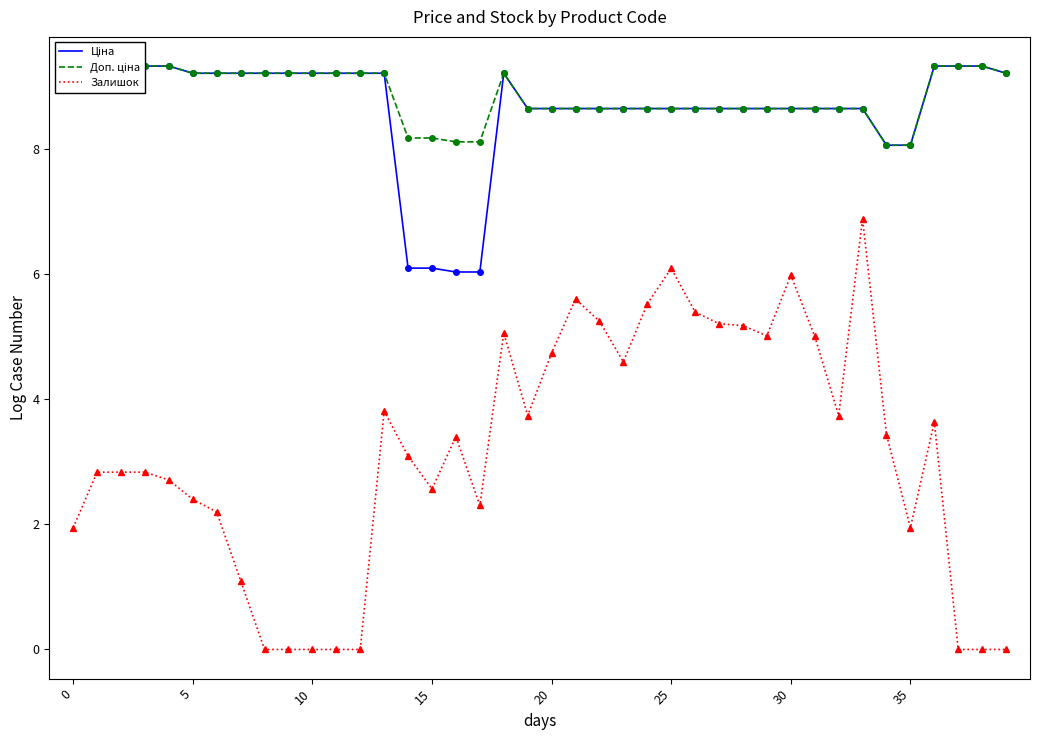

How many categories are shown in the chart?

40